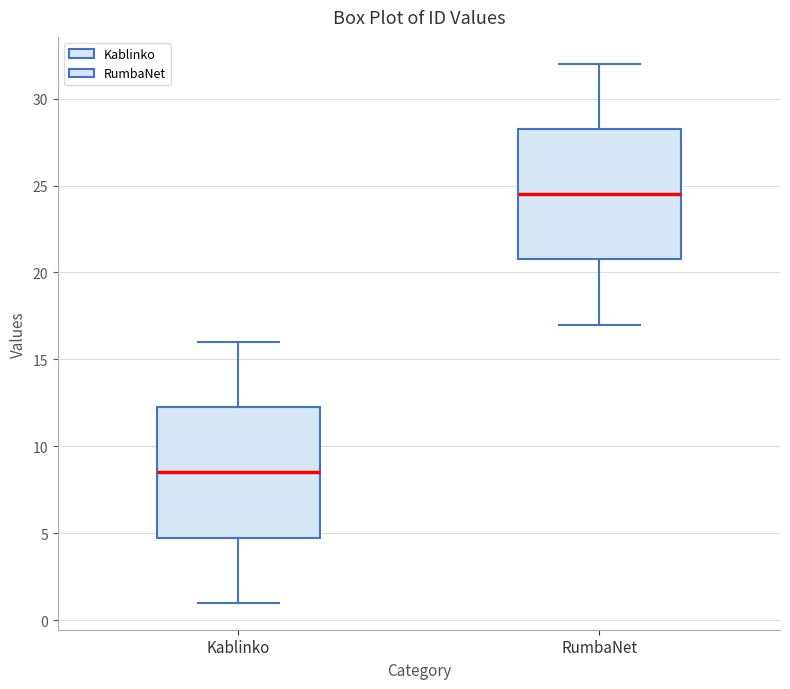

Reading left to right, transcribe this box plot: for each box, give where its median line is, the range the box spans, and where its two whiskers end, as read against the y-axis. The values are not printed on the chart, so give them approximately, as read against the axis.

Kablinko: median 8.5, box 5.0 to 12.5, whiskers 1.0 to 16.0
RumbaNet: median 24.5, box 21.0 to 28.5, whiskers 17.0 to 32.0